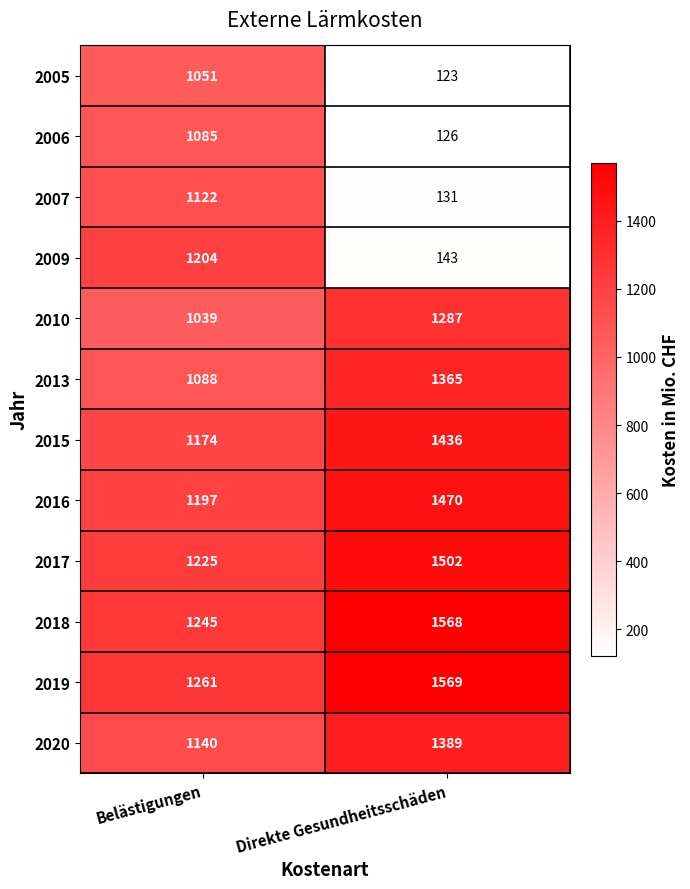

What is the smallest value displayed?

123